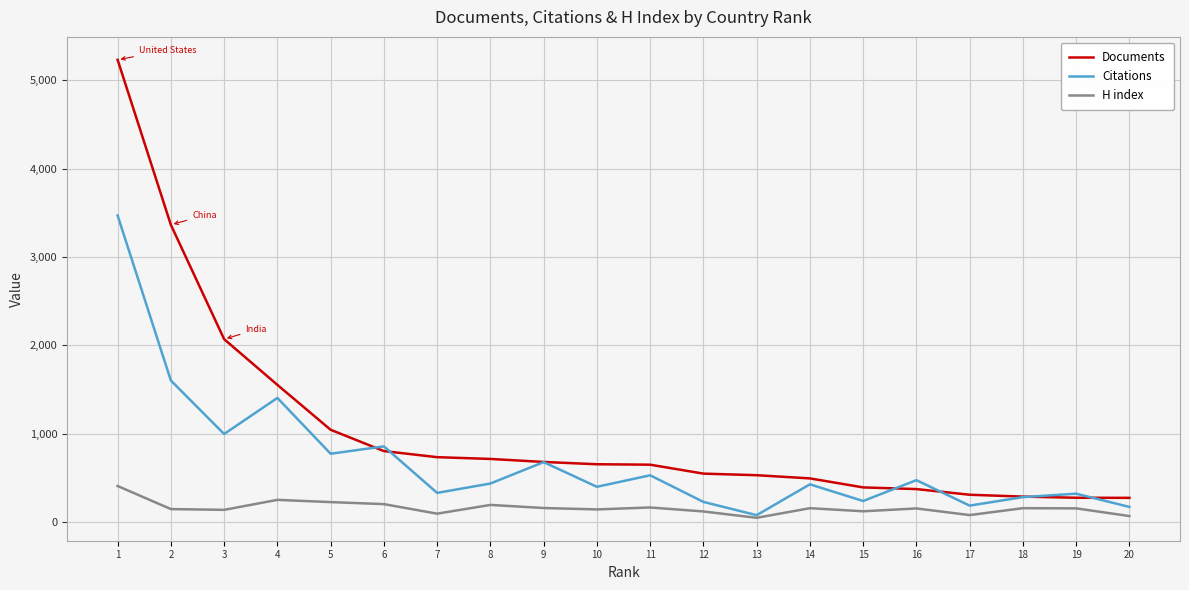

The value of Documents at 16 is 375. True or false?

True